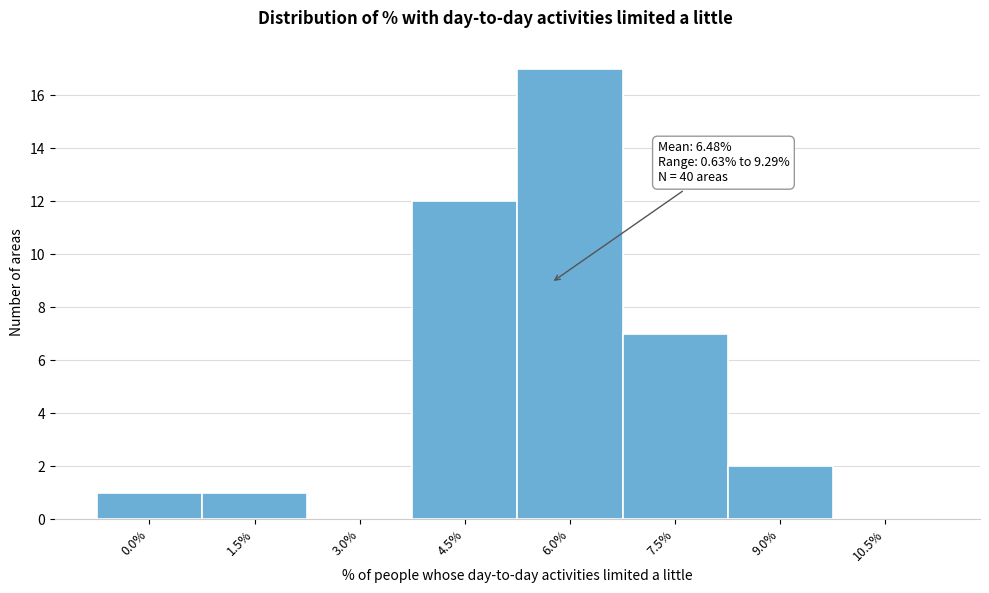

Reading left to right, extract all data points from this chart.

0.0%=1	1.5%=1	3.0%=0	4.5%=12	6.0%=17	7.5%=7	9.0%=2	10.5%=0